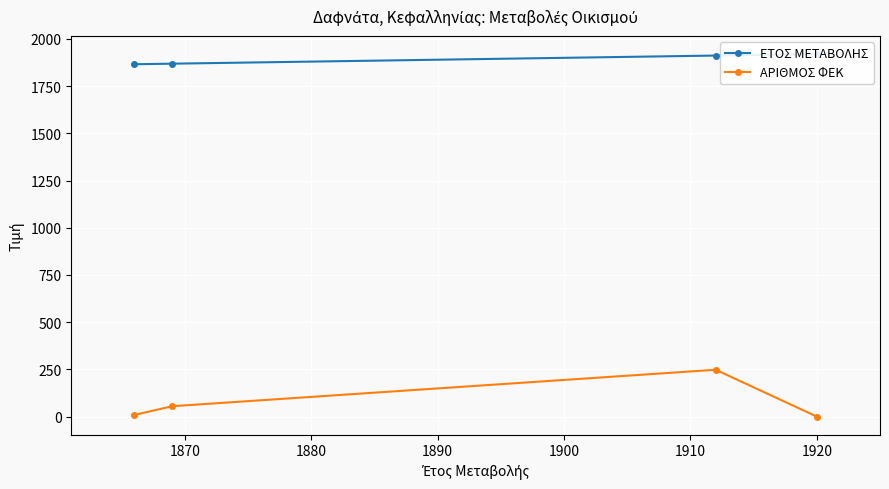

True or false: ΕΤΟΣ ΜΕΤΑΒΟΛΗΣ and ΑΡΙΘΜΟΣ ΦΕΚ intersect in this chart.

False